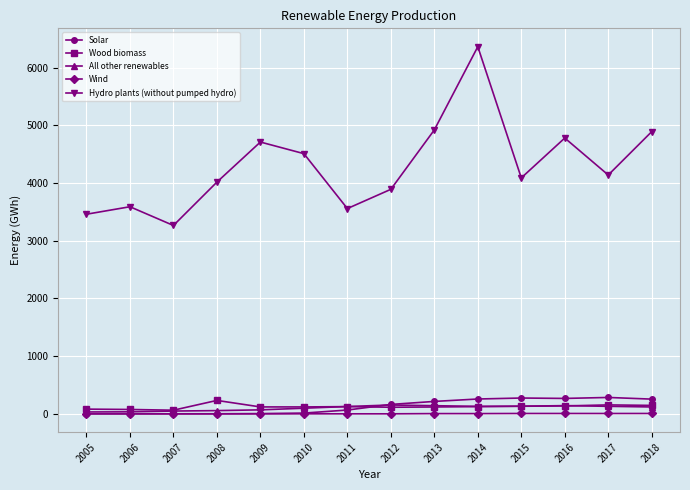

Where is the first local maximum for Hydro plants (without pumped hydro)?

2006